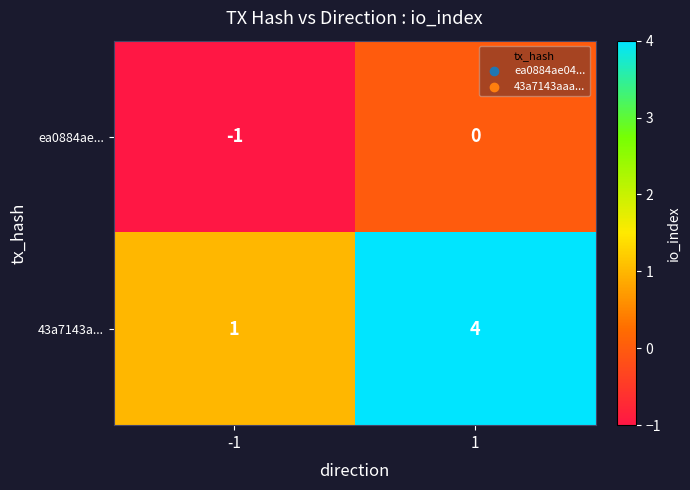

Is the value of ea0884ae... at 1 greater than the value of 43a7143a... at 1?

No